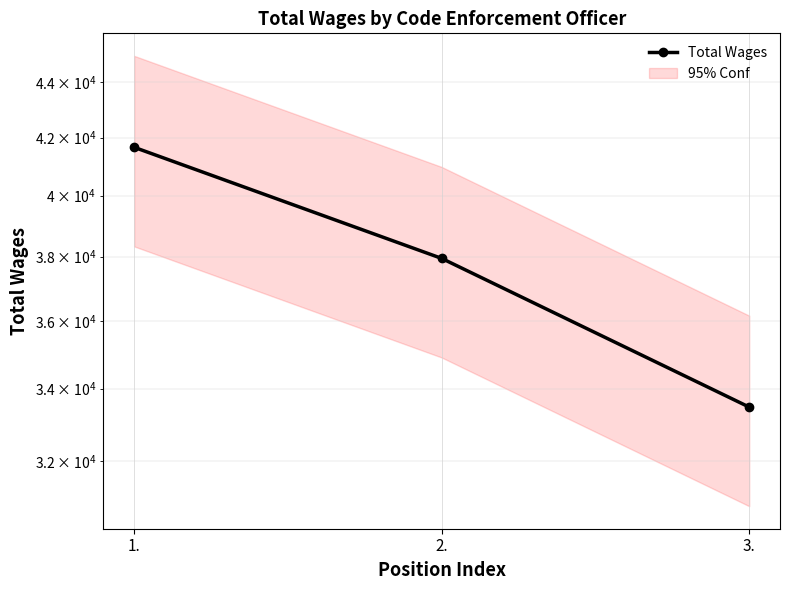

What is the label of the 3rd point from the right?

1.